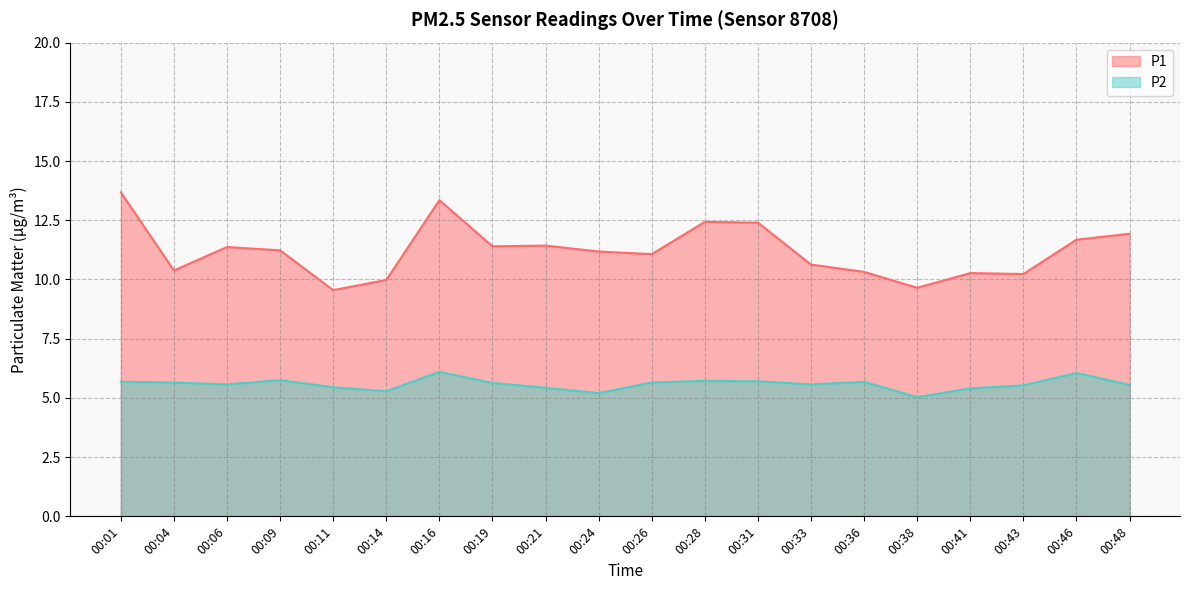

Which series has the largest total across all categories?

P1